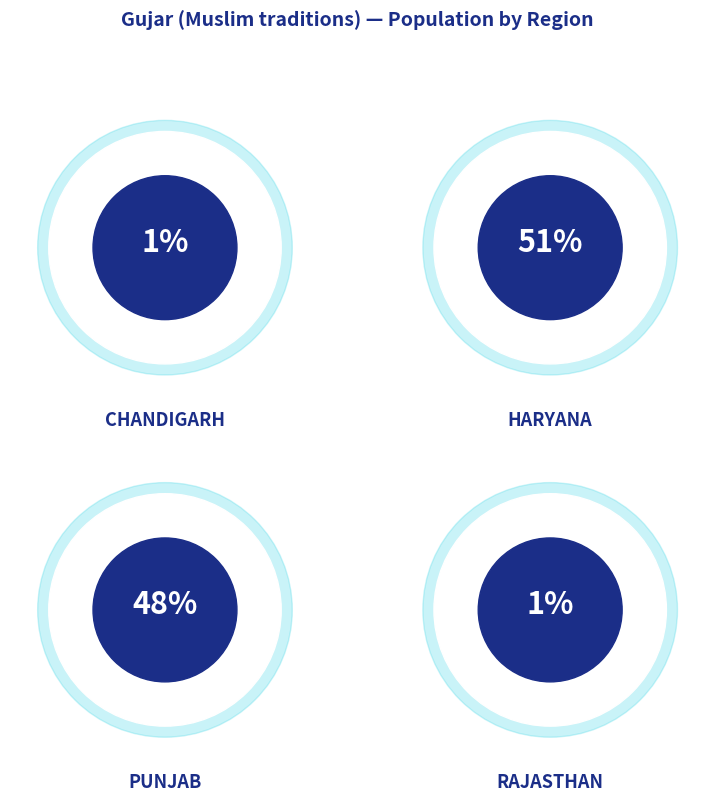

Does 30 account for over 50% of the chart?

No